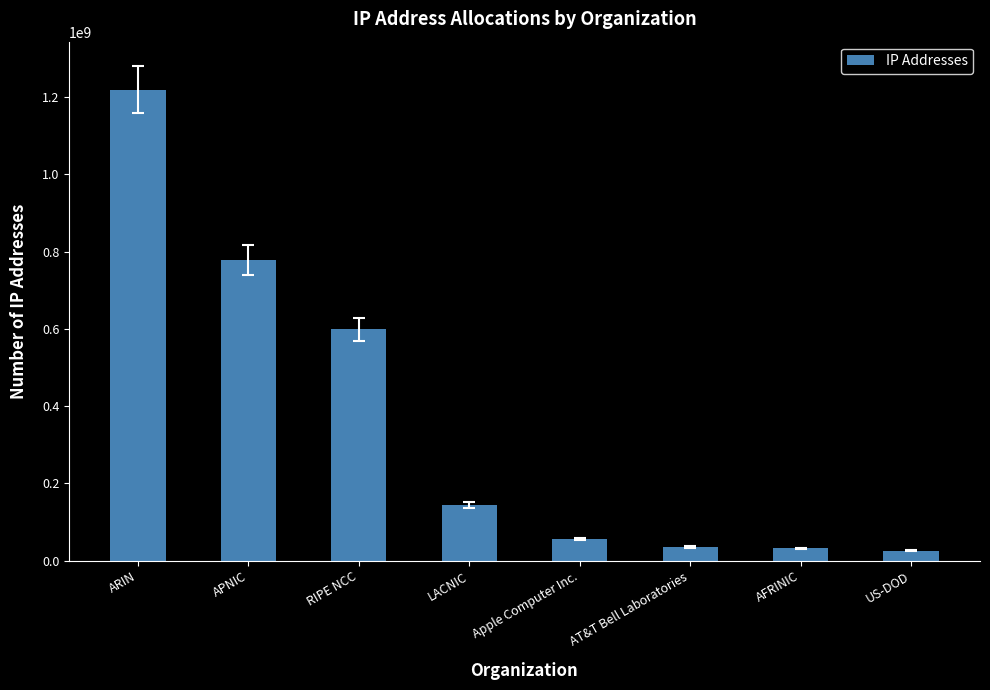

What is the difference between the maximum and minimum values?

1192601997